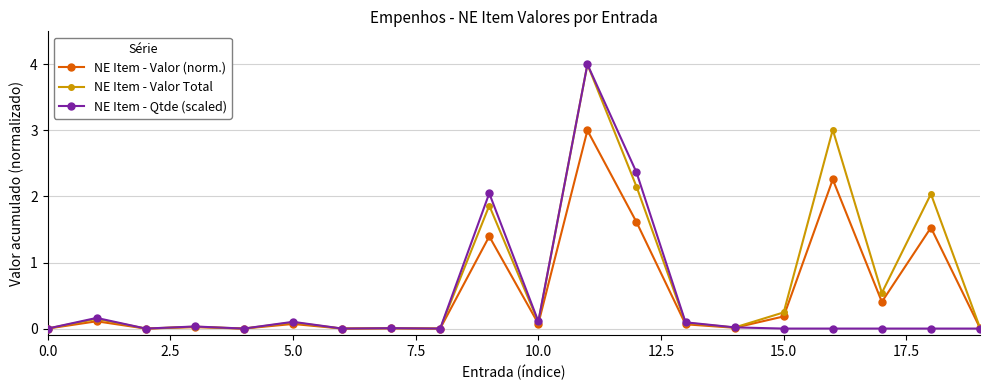

How many distinct data groups are displayed?

3